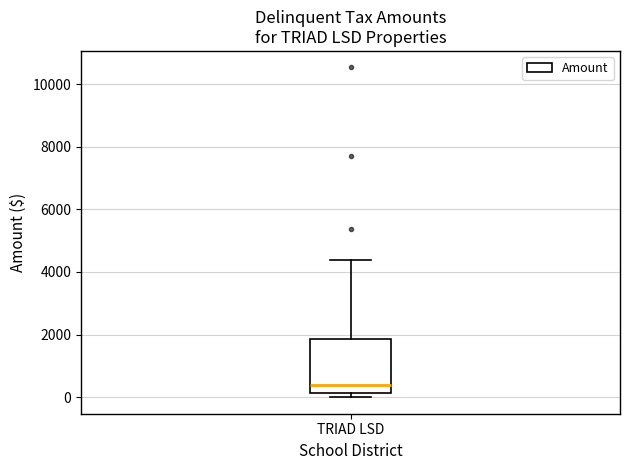

Transcribe this box plot: give where the median line is, the range the box spans, and where the two whiskers end, as read against the y-axis. The values are not printed on the chart, so give them approximately, as read against the axis.

median 400, box 200 to 1800, whiskers 0 to 4400